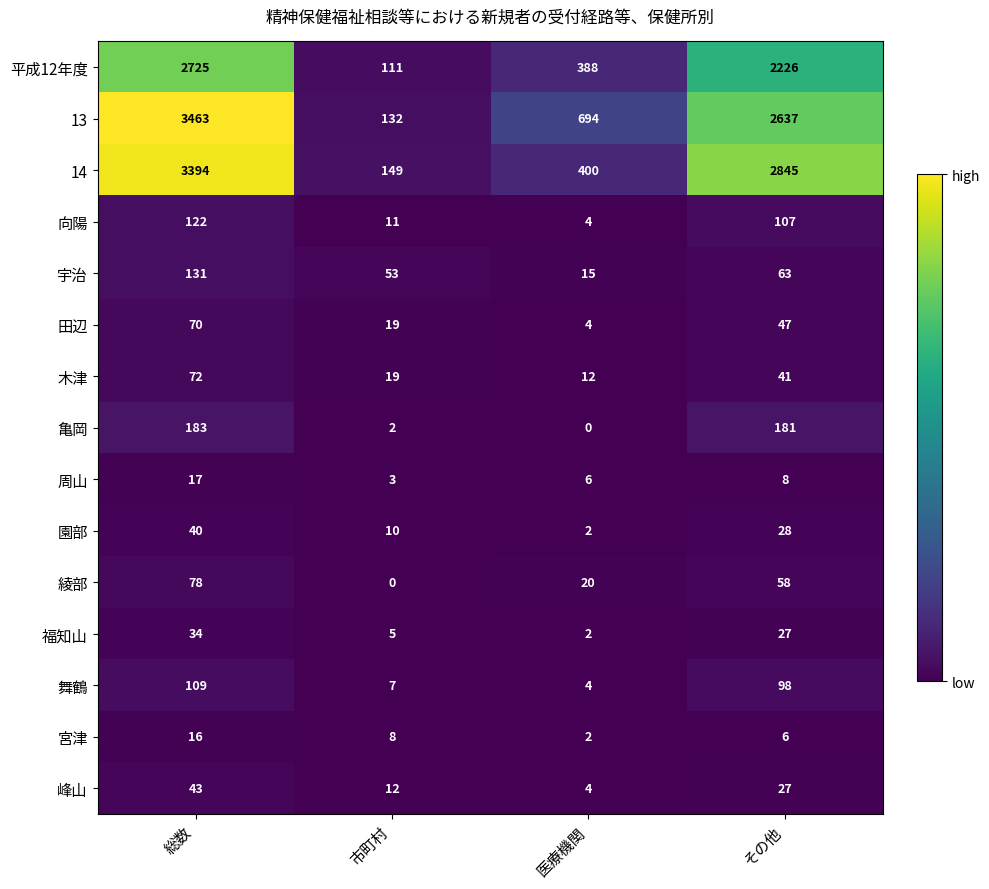

What is the average value of the 福知山 series?

17